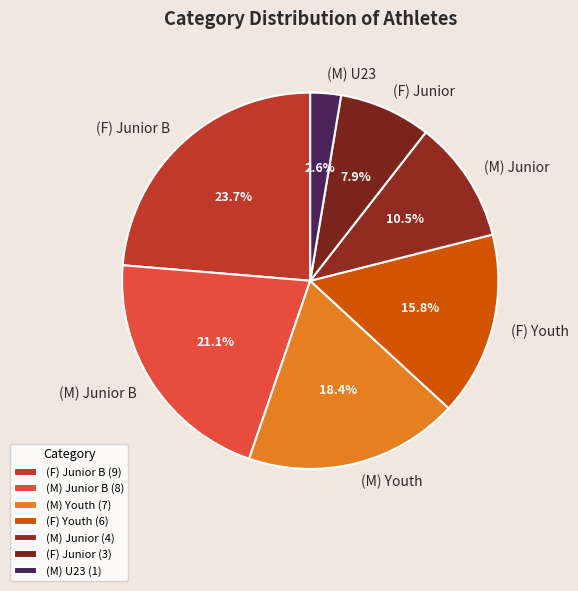

To the nearest percent, what is the difference between the largest and smallest slice percentages?

21%